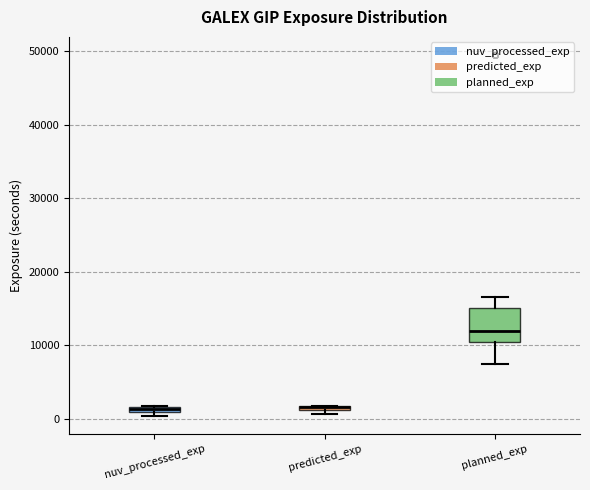

Which box is the tallest, from its lower edge to its upper edge?

planned_exp